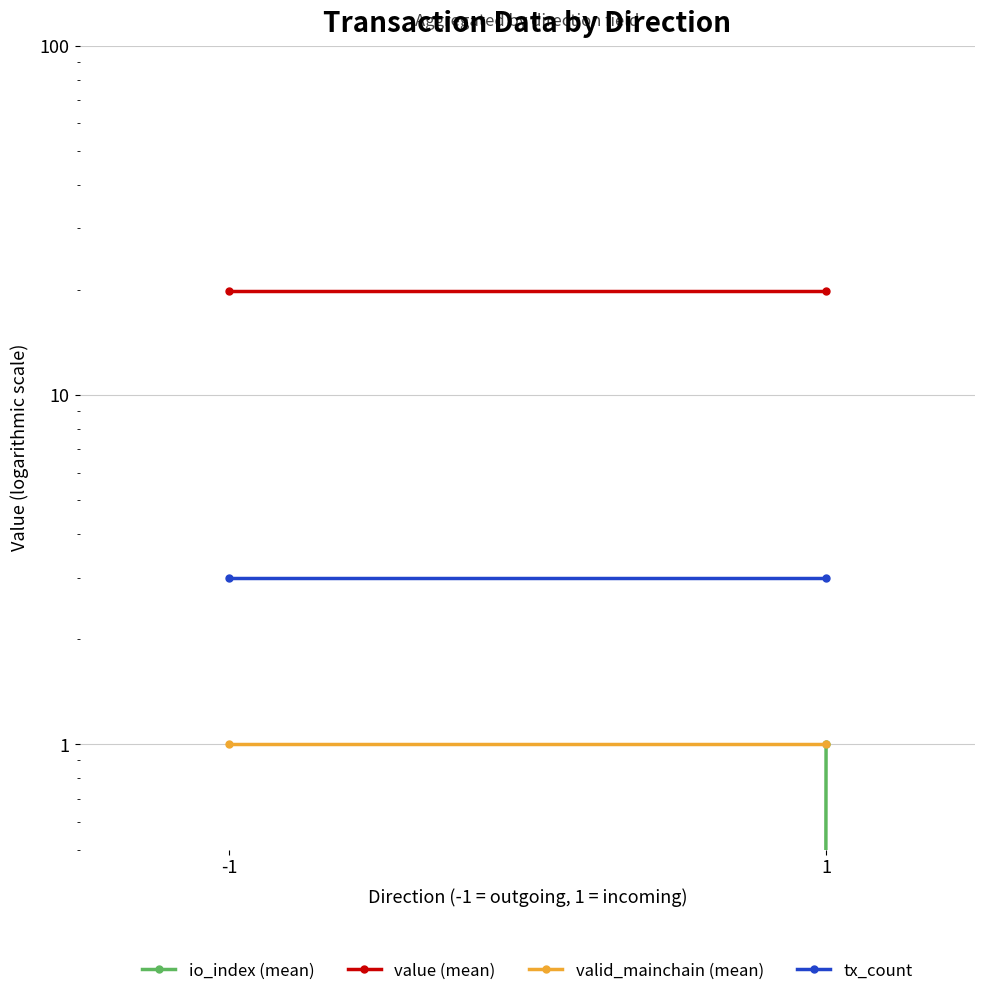

What is the sum of the tx_count values at 1 and -1?

6.0